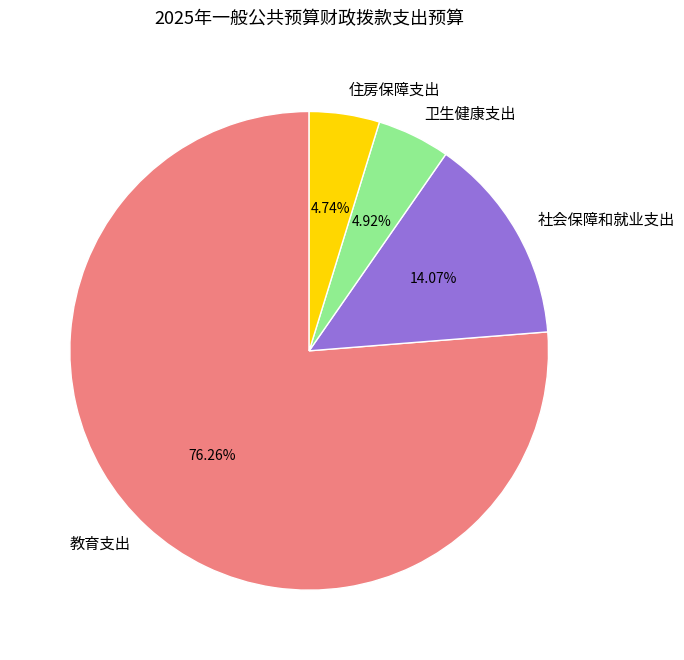

Approximately how many times larger is the value at 住房保障支出 compared to 卫生健康支出?

1.0